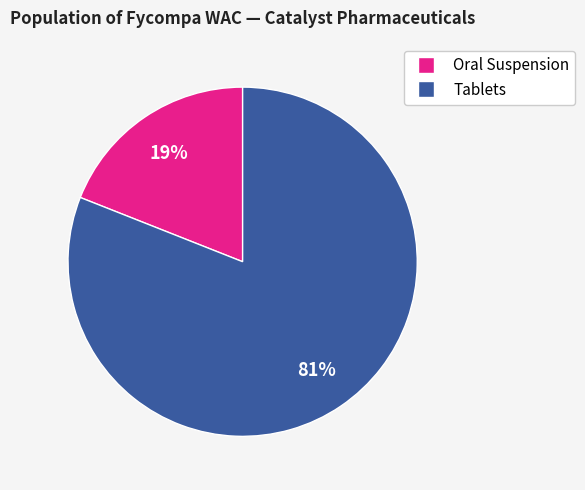

Is there any slice that represents more than half of the pie?

Yes